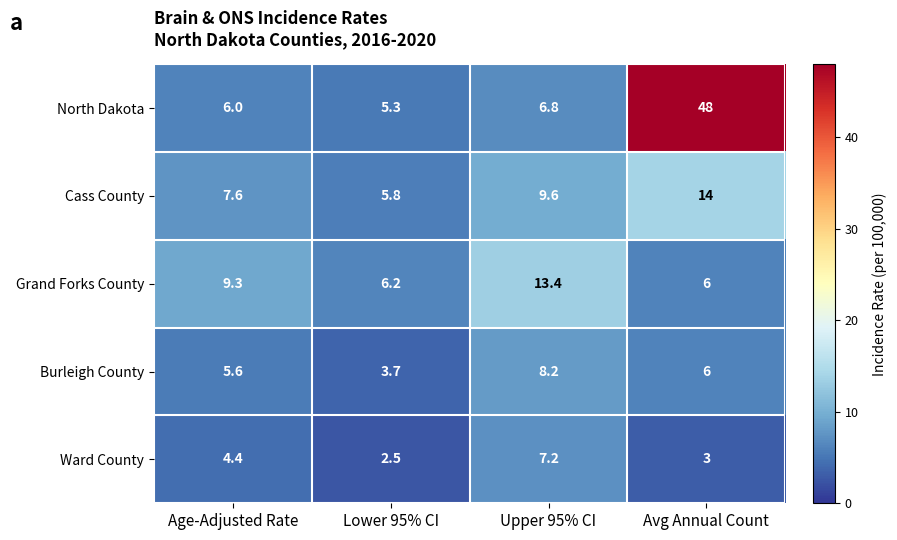

Is it true that Burleigh County equals 6.0 at Avg Annual Count?

True